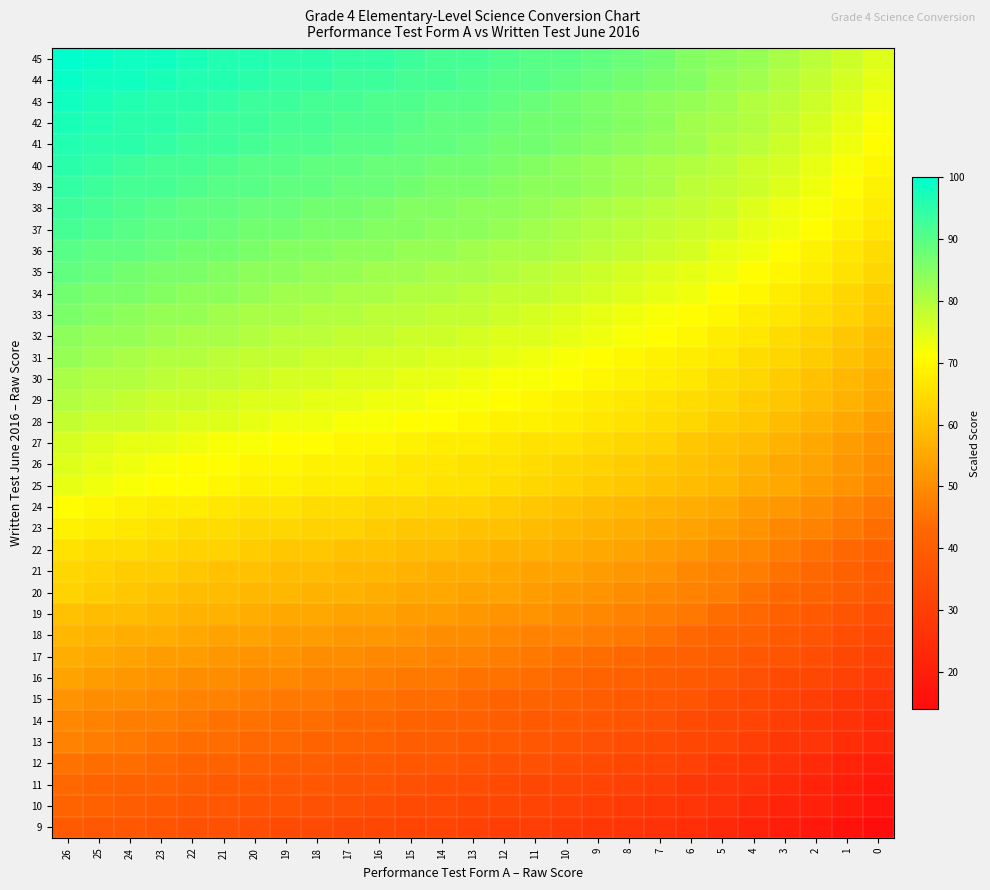

Reading left to right, transcribe all the data shown in this chart.

45: 26=100	25=99	24=98	23=98	22=97	21=96	20=96	19=95	18=95	17=94	16=94	15=93	14=92	13=92	12=91	11=90	10=90	9=89	8=88	7=87	6=85	5=84	4=83	3=81	2=79	1=77	0=75
44: 26=99	25=98	24=98	23=97	22=96	21=96	20=95	19=94	18=94	17=93	16=93	15=92	14=92	13=91	12=90	11=90	10=89	9=88	8=87	7=86	6=85	5=83	4=82	3=80	2=78	1=76	0=74
43: 26=98	25=97	24=96	23=95	22=95	21=94	20=93	19=93	18=92	17=92	16=91	15=91	14=90	13=90	12=89	11=88	10=87	9=86	8=85	7=84	6=83	5=82	4=80	3=79	2=77	1=75	0=73
42: 26=97	25=96	24=95	23=95	22=94	21=93	20=93	19=92	18=92	17=91	16=91	15=90	14=89	13=89	12=88	11=87	10=87	9=86	8=85	7=84	6=82	5=81	4=80	3=78	2=76	1=74	0=72
41: 26=96	25=95	24=95	23=94	22=93	21=93	20=92	19=91	18=91	17=90	16=90	15=89	14=89	13=88	12=87	11=87	10=86	9=85	8=84	7=83	6=82	5=80	4=79	3=77	2=75	1=73	0=71
40: 26=95	25=94	24=93	23=92	22=92	21=91	20=90	19=90	18=89	17=89	16=88	15=88	14=87	13=87	12=86	11=85	10=84	9=83	8=82	7=81	6=80	5=79	4=77	3=76	2=74	1=72	0=70
39: 26=94	25=93	24=92	23=92	22=91	21=90	20=90	19=89	18=89	17=88	16=88	15=87	14=86	13=86	12=85	11=84	10=84	9=83	8=82	7=81	6=79	5=78	4=77	3=75	2=73	1=71	0=69
38: 26=93	25=92	24=91	23=90	22=89	21=89	20=88	19=88	18=87	17=87	16=86	15=85	14=85	13=84	12=84	11=83	10=82	9=81	8=80	7=79	6=78	5=77	4=75	3=73	2=72	1=70	0=68
37: 26=92	25=91	24=90	23=89	22=89	21=88	20=87	19=87	18=86	17=86	16=85	15=85	14=84	13=84	12=83	11=82	10=81	9=80	8=79	7=78	6=77	5=76	4=74	3=73	2=71	1=69	0=67
36: 26=90	25=89	24=89	23=88	22=87	21=87	20=86	19=85	18=85	17=84	16=84	15=83	14=83	13=82	12=81	11=81	10=80	9=79	8=78	7=77	6=76	5=74	4=73	3=71	2=69	1=67	0=65
35: 26=89	25=88	24=87	23=86	22=86	21=85	20=84	19=84	18=83	17=83	16=82	15=82	14=81	13=81	12=80	11=79	10=78	9=77	8=76	7=75	6=74	5=73	4=71	3=70	2=68	1=66	0=64
34: 26=87	25=86	24=86	23=85	22=84	21=84	20=83	19=82	18=82	17=81	16=81	15=80	14=80	13=79	12=78	11=78	10=77	9=76	8=75	7=74	6=73	5=71	4=70	3=68	2=66	1=64	0=62
33: 26=86	25=85	24=84	23=83	22=83	21=82	20=81	19=81	18=80	17=80	16=79	15=79	14=78	13=78	12=77	11=76	10=75	9=74	8=73	7=72	6=71	5=70	4=68	3=67	2=65	1=63	0=61
32: 26=84	25=83	24=83	23=82	22=81	21=81	20=80	19=79	18=79	17=78	16=78	15=77	14=77	13=76	12=75	11=75	10=74	9=73	8=72	7=71	6=70	5=68	4=67	3=65	2=63	1=61	0=59
31: 26=83	25=82	24=81	23=80	22=80	21=79	20=78	19=78	18=77	17=77	16=76	15=76	14=75	13=75	12=74	11=73	10=72	9=71	8=70	7=69	6=68	5=67	4=65	3=64	2=62	1=60	0=58
30: 26=81	25=80	24=80	23=79	22=78	21=78	20=77	19=76	18=76	17=75	16=75	15=74	14=74	13=73	12=72	11=72	10=71	9=70	8=69	7=68	6=67	5=65	4=64	3=62	2=60	1=58	0=56
29: 26=80	25=79	24=78	23=77	22=77	21=76	20=75	19=75	18=74	17=74	16=73	15=73	14=72	13=72	12=71	11=70	10=69	9=68	8=67	7=66	6=65	5=64	4=62	3=61	2=59	1=57	0=55
28: 26=78	25=77	24=77	23=76	22=75	21=75	20=74	19=73	18=73	17=72	16=72	15=71	14=71	13=70	12=69	11=69	10=68	9=67	8=66	7=65	6=64	5=62	4=61	3=59	2=57	1=55	0=53
27: 26=76	25=75	24=74	23=74	22=73	21=72	20=72	19=71	18=71	17=70	16=70	15=69	14=68	13=68	12=67	11=66	10=66	9=65	8=64	7=63	6=61	5=60	4=59	3=57	2=55	1=53	0=51
26: 26=75	25=74	24=73	23=72	22=71	21=71	20=70	19=70	18=69	17=69	16=68	15=67	14=67	13=66	12=66	11=65	10=64	9=63	8=62	7=61	6=60	5=59	4=57	3=55	2=54	1=52	0=50
25: 26=74	25=73	24=72	23=71	22=71	21=70	20=69	19=69	18=68	17=68	16=67	15=67	14=66	13=66	12=65	11=64	10=63	9=62	8=61	7=60	6=59	5=58	4=56	3=55	2=53	1=51	0=49
24: 26=71	25=70	24=69	23=68	22=68	21=67	20=66	19=66	18=65	17=65	16=64	15=64	14=63	13=63	12=62	11=61	10=60	9=59	8=58	7=57	6=56	5=55	4=53	3=52	2=50	1=48	0=46
23: 26=69	25=68	24=67	23=66	22=65	21=65	20=64	19=64	18=63	17=63	16=62	15=61	14=61	13=60	12=60	11=59	10=58	9=57	8=56	7=55	6=54	5=53	4=51	3=49	2=48	1=46	0=44
22: 26=66	25=65	24=65	23=64	22=63	21=63	20=62	19=61	18=61	17=60	16=60	15=59	14=59	13=58	12=57	11=57	10=56	9=55	8=54	7=53	6=52	5=50	4=49	3=47	2=45	1=43	0=41
21: 26=64	25=63	24=62	23=62	22=61	21=60	20=60	19=59	18=59	17=58	16=58	15=57	14=56	13=56	12=55	11=54	10=54	9=53	8=52	7=51	6=49	5=48	4=47	3=45	2=43	1=41	0=39
20: 26=63	25=62	24=61	23=60	22=59	21=59	20=58	19=58	18=57	17=57	16=56	15=55	14=55	13=54	12=54	11=53	10=52	9=51	8=50	7=49	6=48	5=47	4=45	3=43	2=42	1=40	0=38
19: 26=60	25=59	24=59	23=58	22=57	21=57	20=56	19=55	18=55	17=54	16=54	15=53	14=53	13=52	12=51	11=51	10=50	9=49	8=48	7=47	6=46	5=44	4=43	3=41	2=39	1=37	0=35
18: 26=58	25=57	24=56	23=56	22=55	21=54	20=54	19=53	18=53	17=52	16=52	15=51	14=50	13=50	12=49	11=48	10=48	9=47	8=46	7=45	6=43	5=42	4=41	3=39	2=37	1=35	0=33
17: 26=56	25=55	24=54	23=53	22=53	21=52	20=51	19=51	18=50	17=50	16=49	15=49	14=48	13=48	12=47	11=46	10=45	9=44	8=43	7=42	6=41	5=40	4=38	3=37	2=35	1=33	0=31
16: 26=54	25=53	24=52	23=51	22=50	21=50	20=49	19=49	18=48	17=48	16=47	15=46	14=46	13=45	12=45	11=44	10=43	9=42	8=41	7=40	6=39	5=38	4=36	3=34	2=33	1=31	0=29
15: 26=51	25=50	24=50	23=49	22=48	21=48	20=47	19=46	18=46	17=45	16=45	15=44	14=44	13=43	12=42	11=42	10=41	9=40	8=39	7=38	6=37	5=35	4=34	3=32	2=30	1=28	0=26
14: 26=49	25=48	24=47	23=47	22=46	21=45	20=45	19=44	18=44	17=43	16=43	15=42	14=41	13=41	12=40	11=39	10=39	9=38	8=37	7=36	6=34	5=33	4=32	3=30	2=28	1=26	0=24
13: 26=48	25=47	24=46	23=45	22=44	21=44	20=43	19=43	18=42	17=42	16=41	15=40	14=40	13=39	12=39	11=38	10=37	9=36	8=35	7=34	6=33	5=32	4=30	3=28	2=27	1=25	0=23
12: 26=45	25=44	24=44	23=43	22=42	21=42	20=41	19=40	18=40	17=39	16=39	15=38	14=38	13=37	12=36	11=36	10=35	9=34	8=33	7=32	6=31	5=29	4=28	3=26	2=24	1=22	0=20
11: 26=43	25=42	24=41	23=41	22=40	21=39	20=39	19=38	18=38	17=37	16=37	15=36	14=35	13=35	12=34	11=33	10=33	9=32	8=31	7=30	6=28	5=27	4=26	3=24	2=22	1=20	0=18
10: 26=42	25=41	24=40	23=39	22=38	21=38	20=37	19=37	18=36	17=36	16=35	15=34	14=34	13=33	12=33	11=32	10=31	9=30	8=29	7=28	6=27	5=26	4=24	3=22	2=21	1=19	0=17
9: 26=39	25=38	24=38	23=37	22=36	21=36	20=35	19=34	18=34	17=33	16=33	15=32	14=32	13=31	12=30	11=30	10=29	9=28	8=27	7=26	6=25	5=23	4=22	3=20	2=18	1=16	0=14